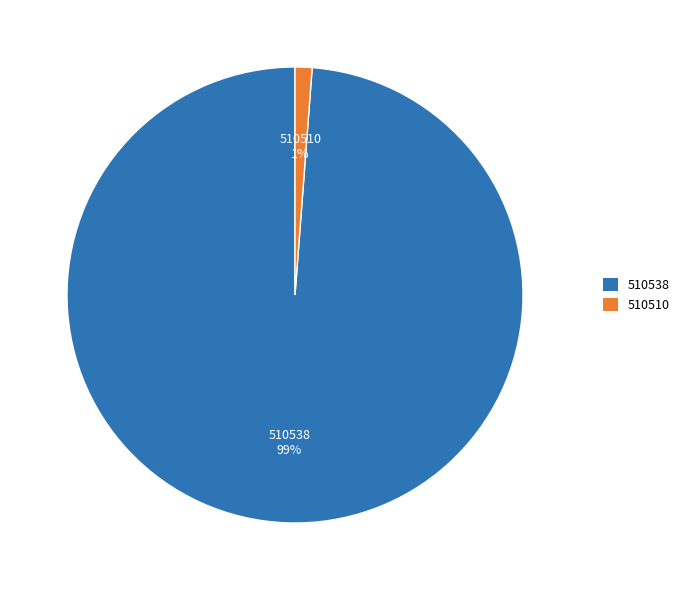

Rank the categories by value from highest to lowest.

510538, 510510